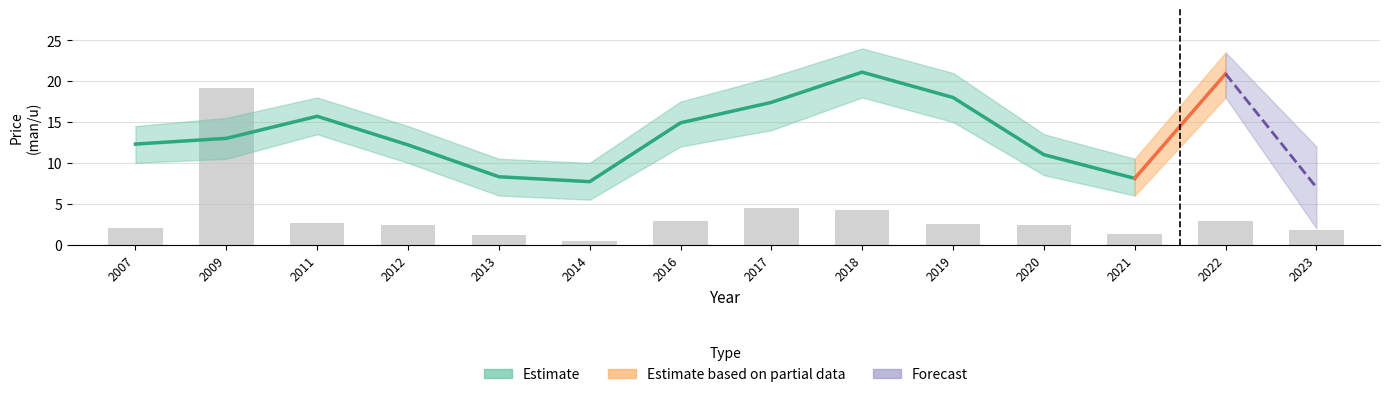

What is the value of the 4th bar from the left?

2.4